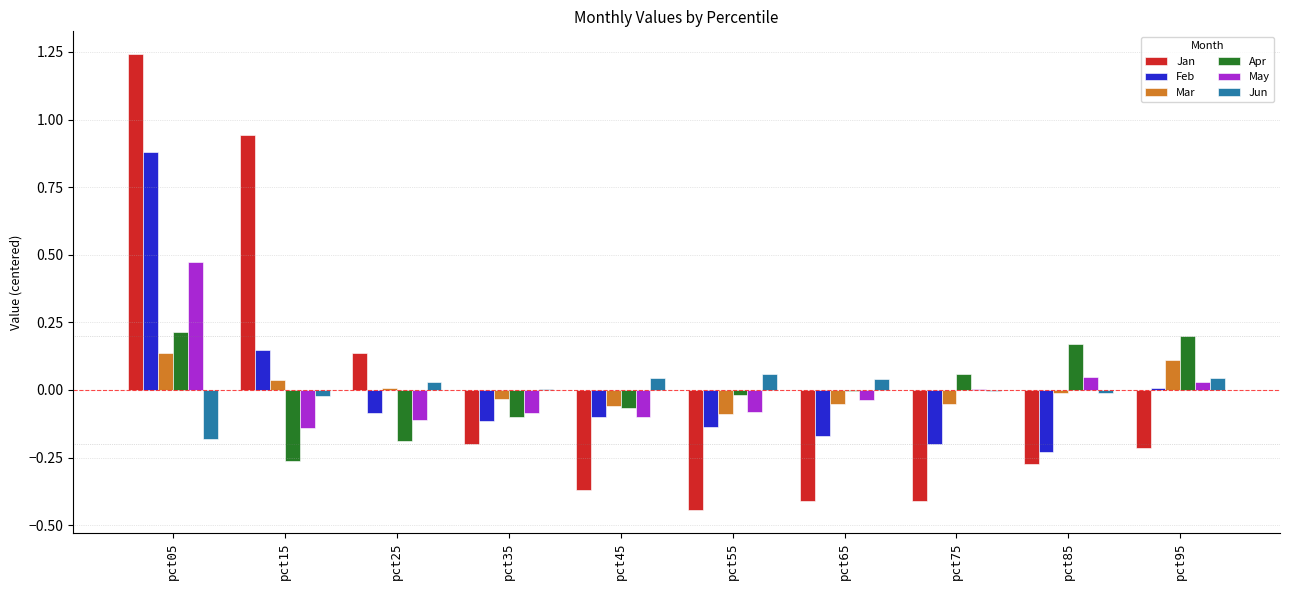

At which category does the chart reach its peak across all series?

pct05